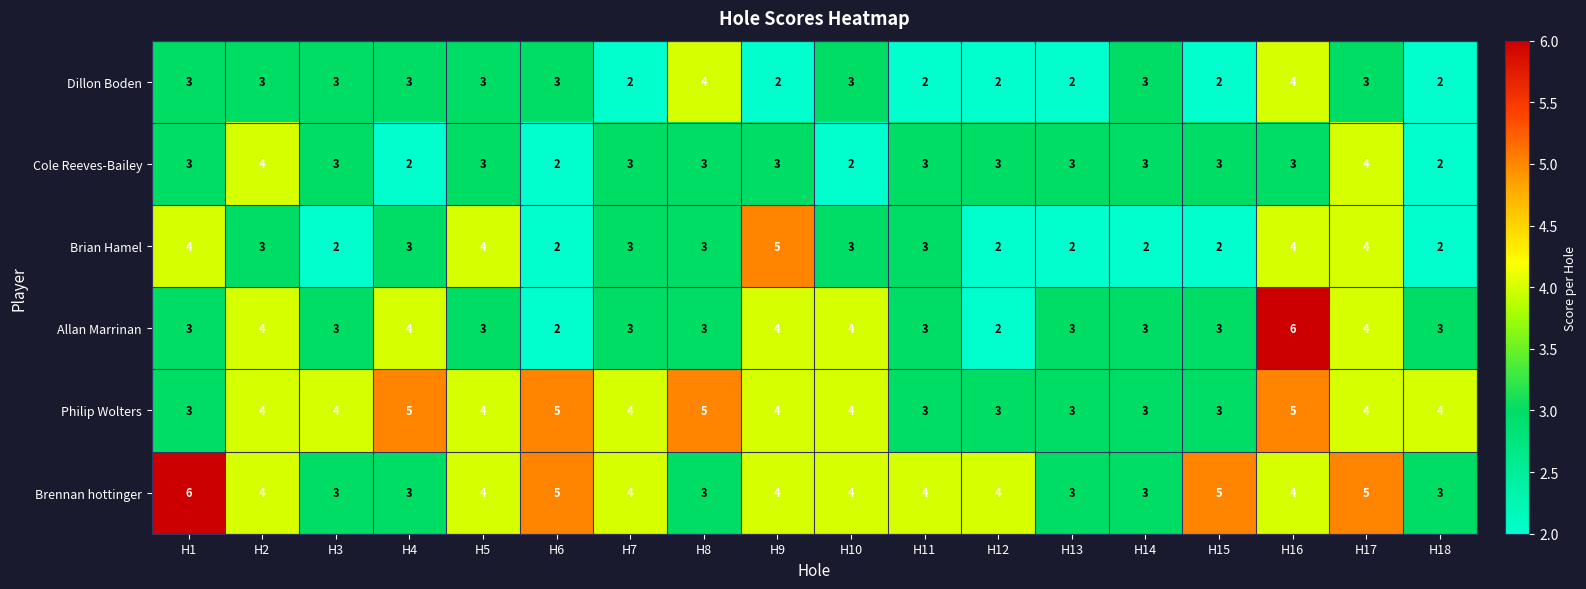

Between H5 and H6, which series saw the biggest shift?

Brian Hamel